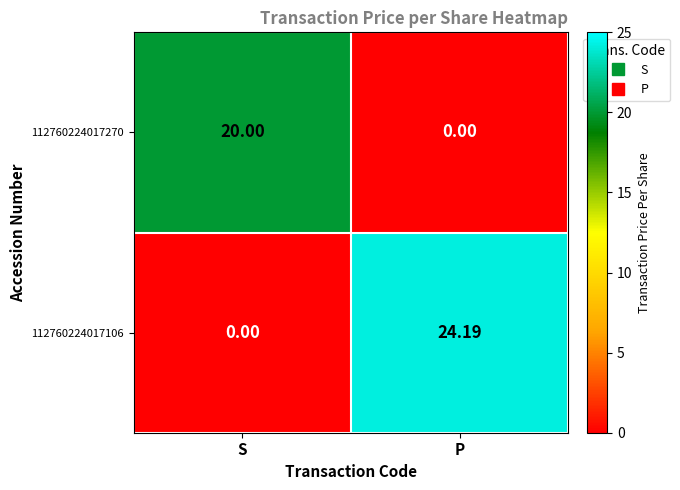

What is the maximum value shown in the chart?

24.2